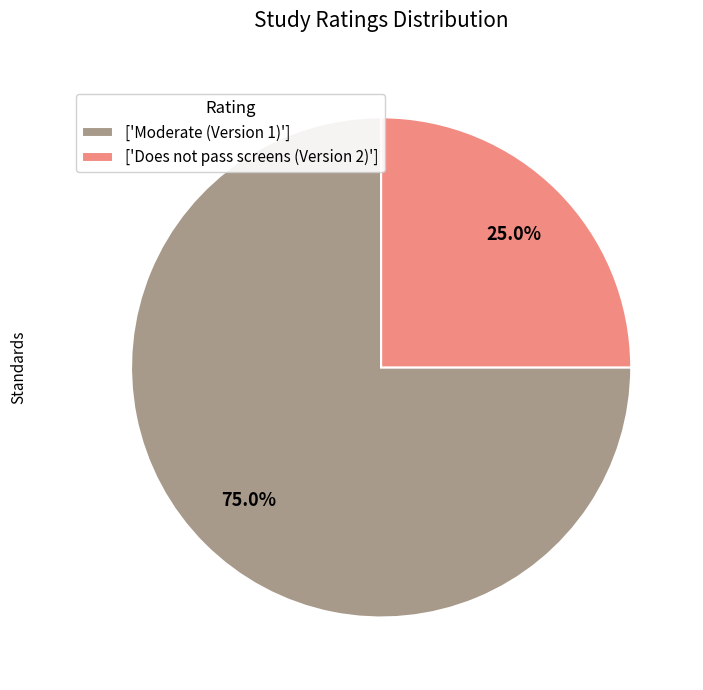

What is the largest slice in the pie chart?

['Moderate (Version 1)']